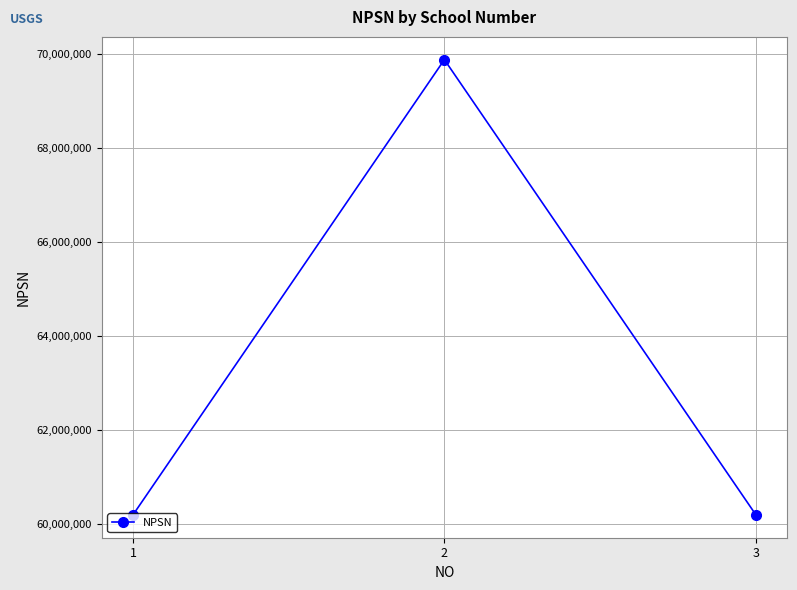

What is the value of the 3rd point from the left?

60205577